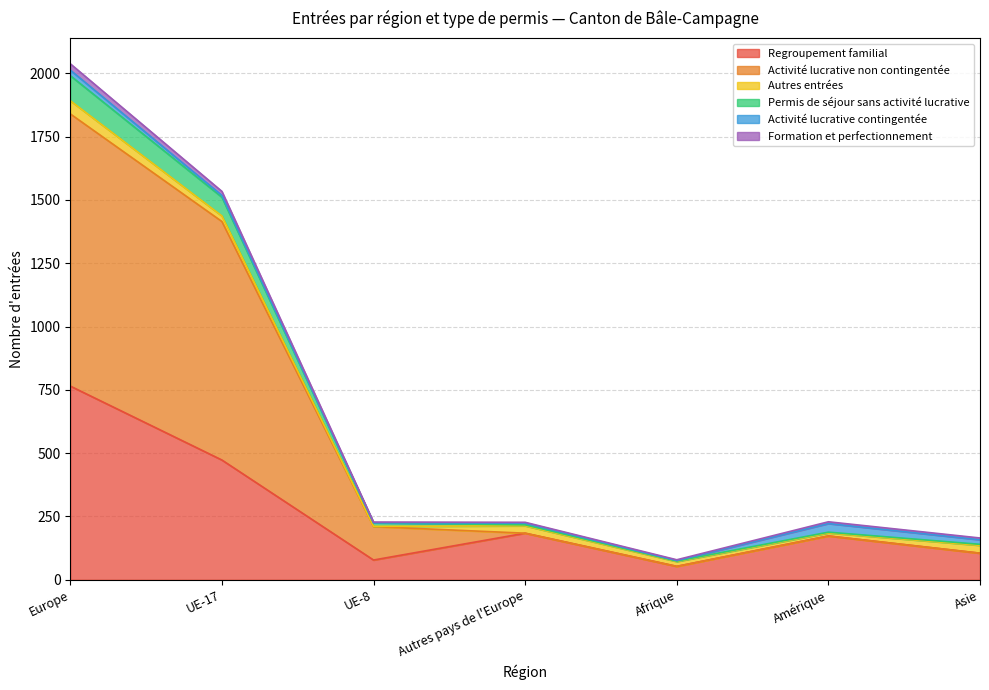

At which label does Regroupement familial reach its peak?

Europe